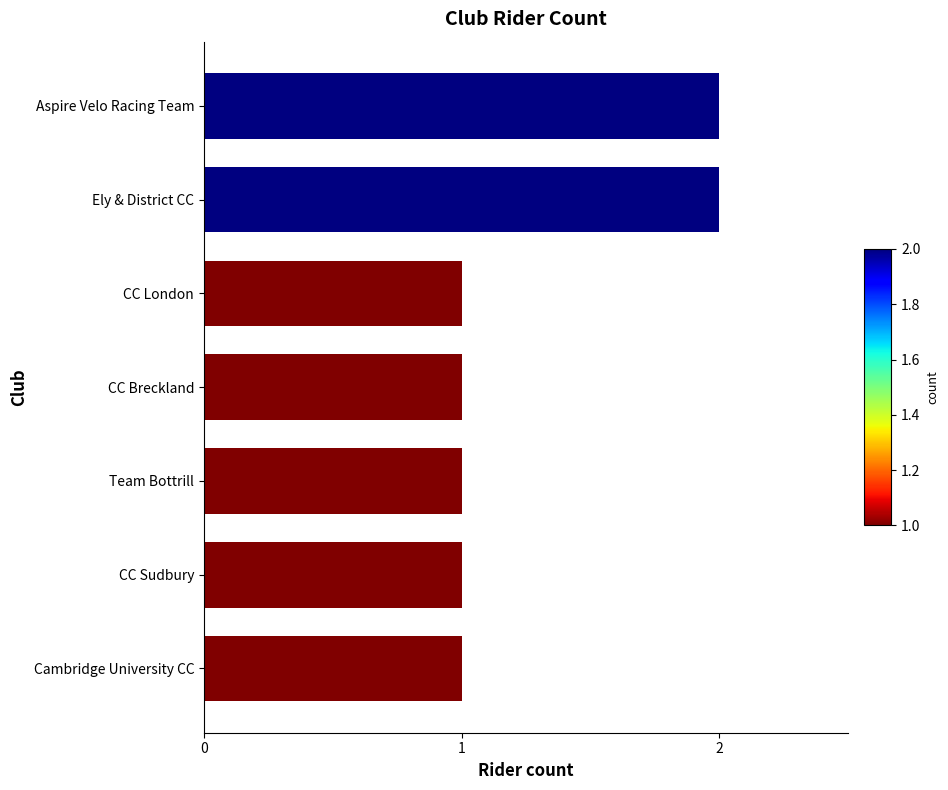

What is the sum of all values?

9